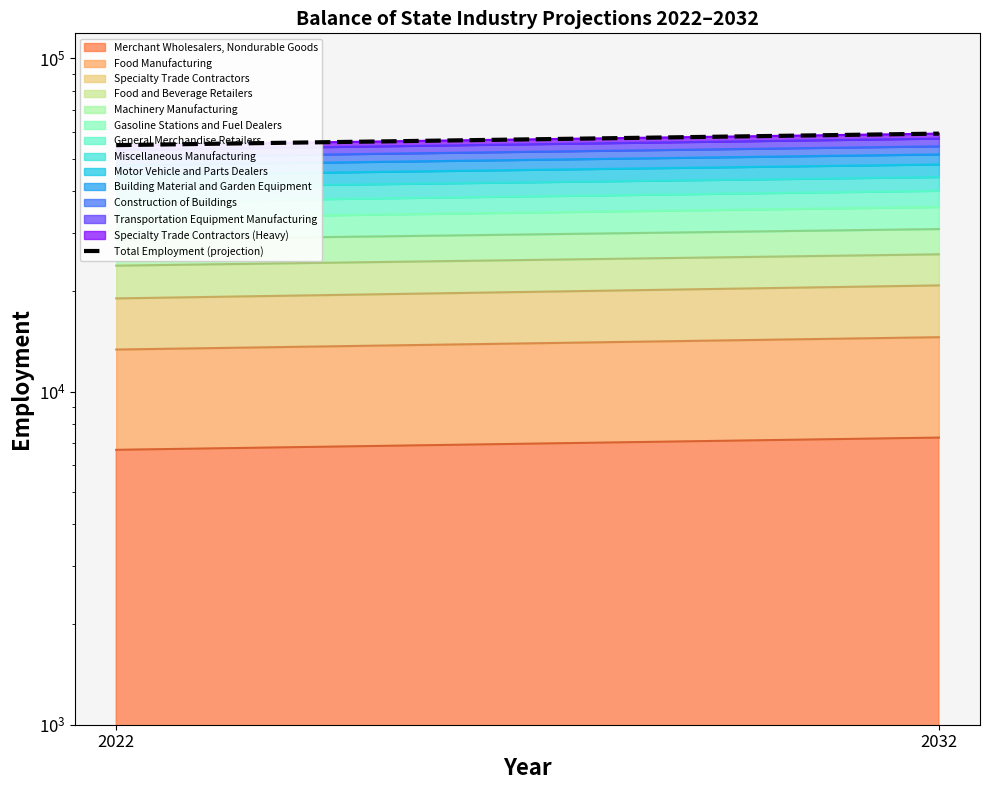

Count the values in the range 54922 to 59468.

2